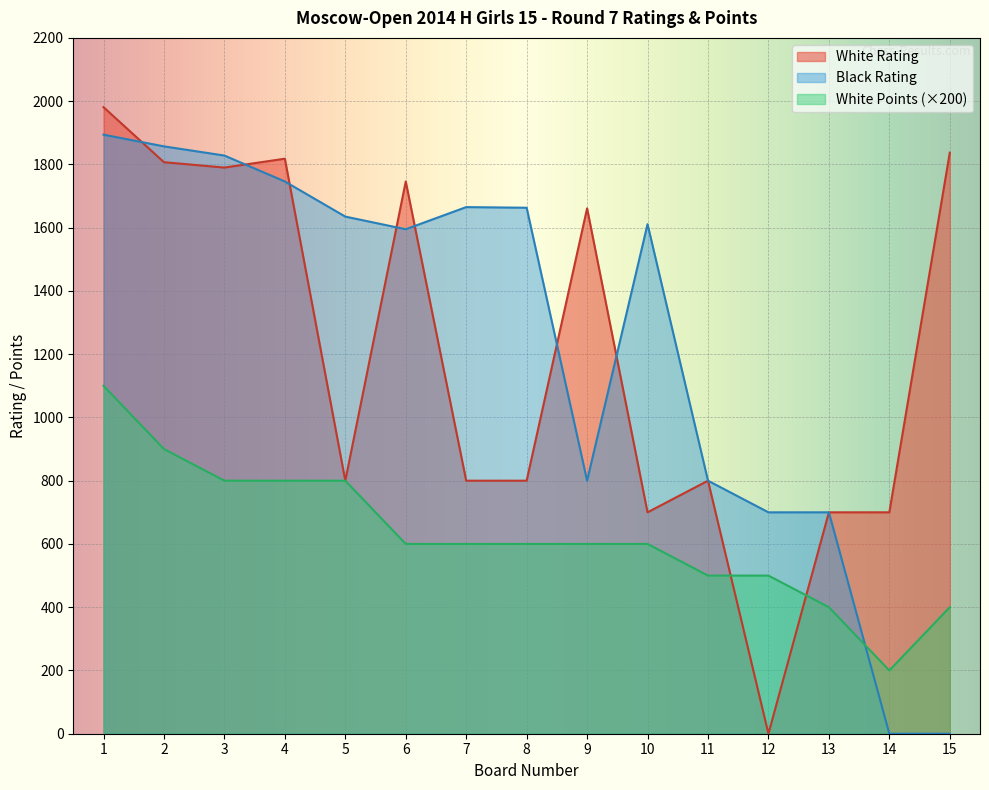

Which series has the widest spread of values?

White Rating